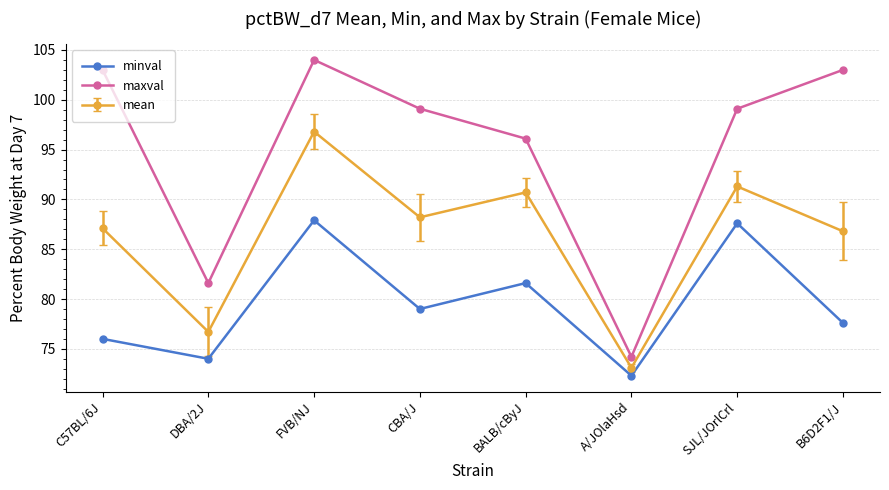

How many interior local valleys does the maxval series have?

2